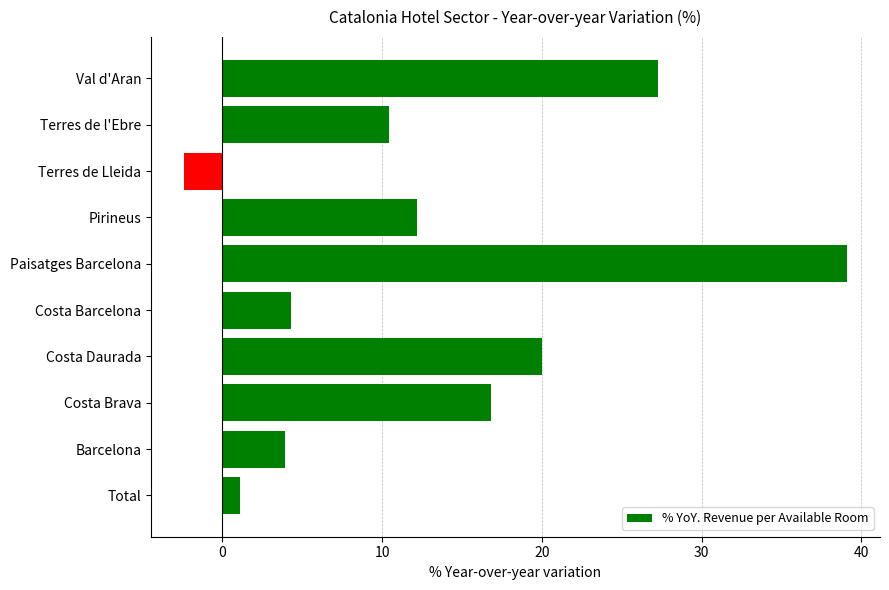

How many series are shown in this chart?

1